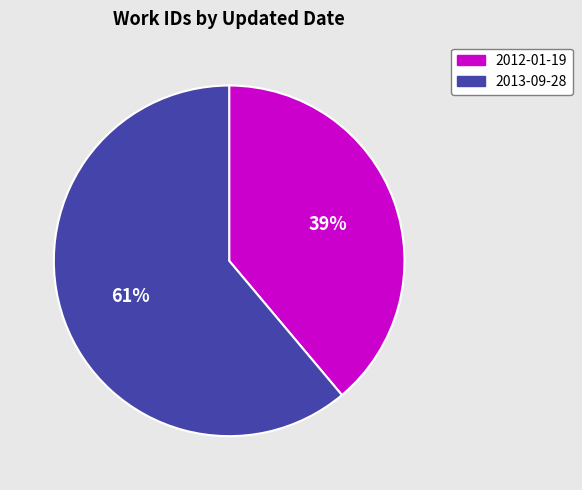

Is there any slice that represents more than half of the pie?

Yes